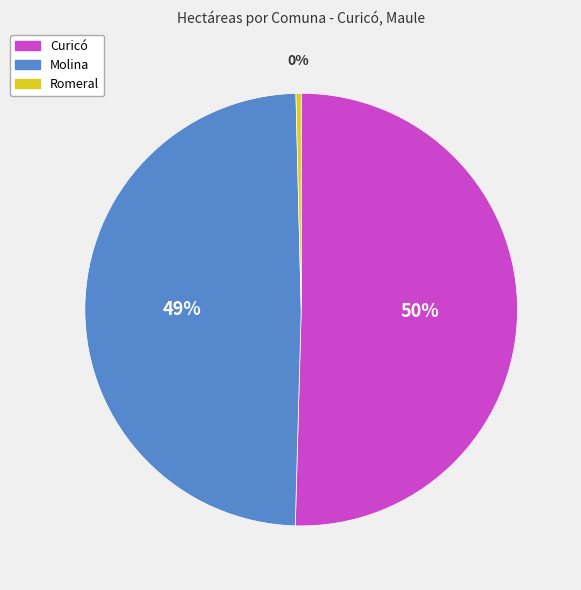

Combined, do Romeral and Curicó account for over 50%?

Yes